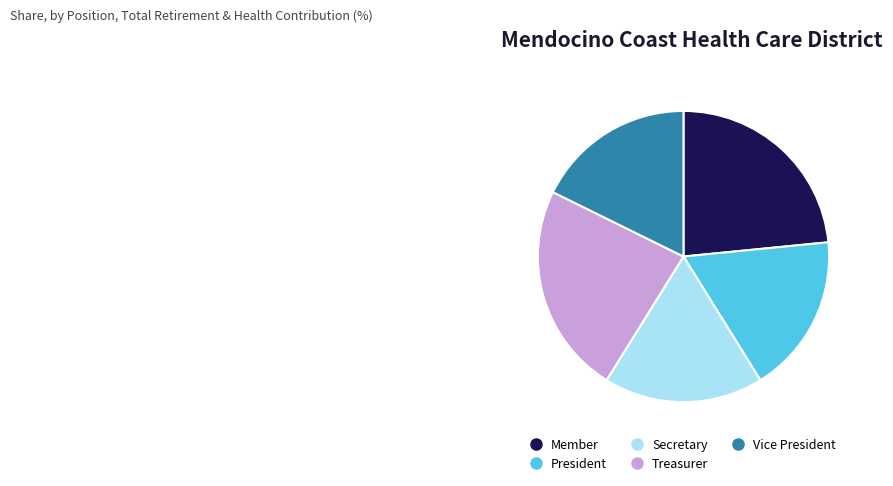

Is the sum of Vice President and Treasurer greater than half?

No